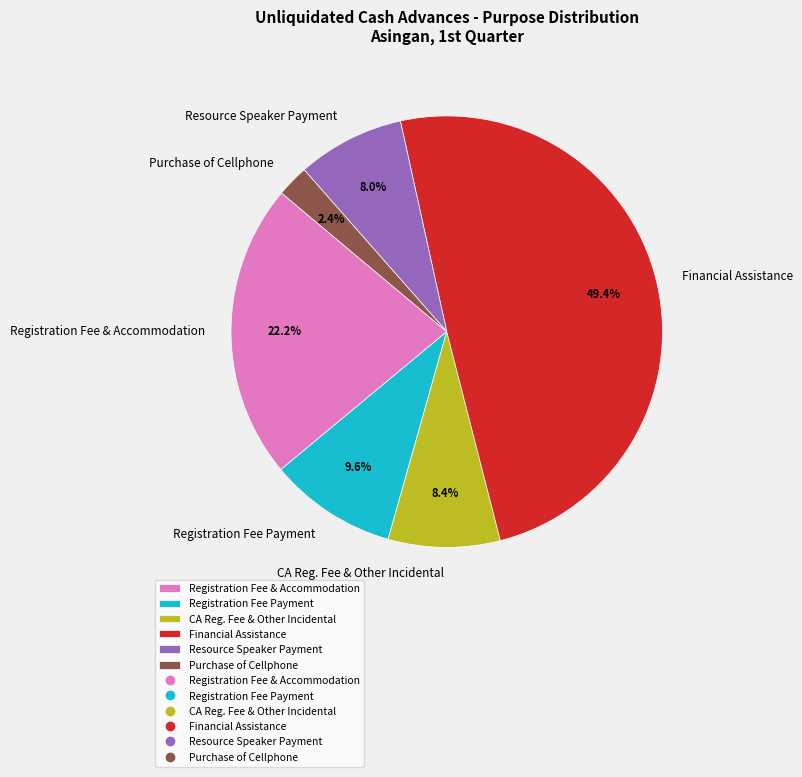

Combined, what portion of the pie is Purchase of Cellphone and Financial Assistance?

51.8%